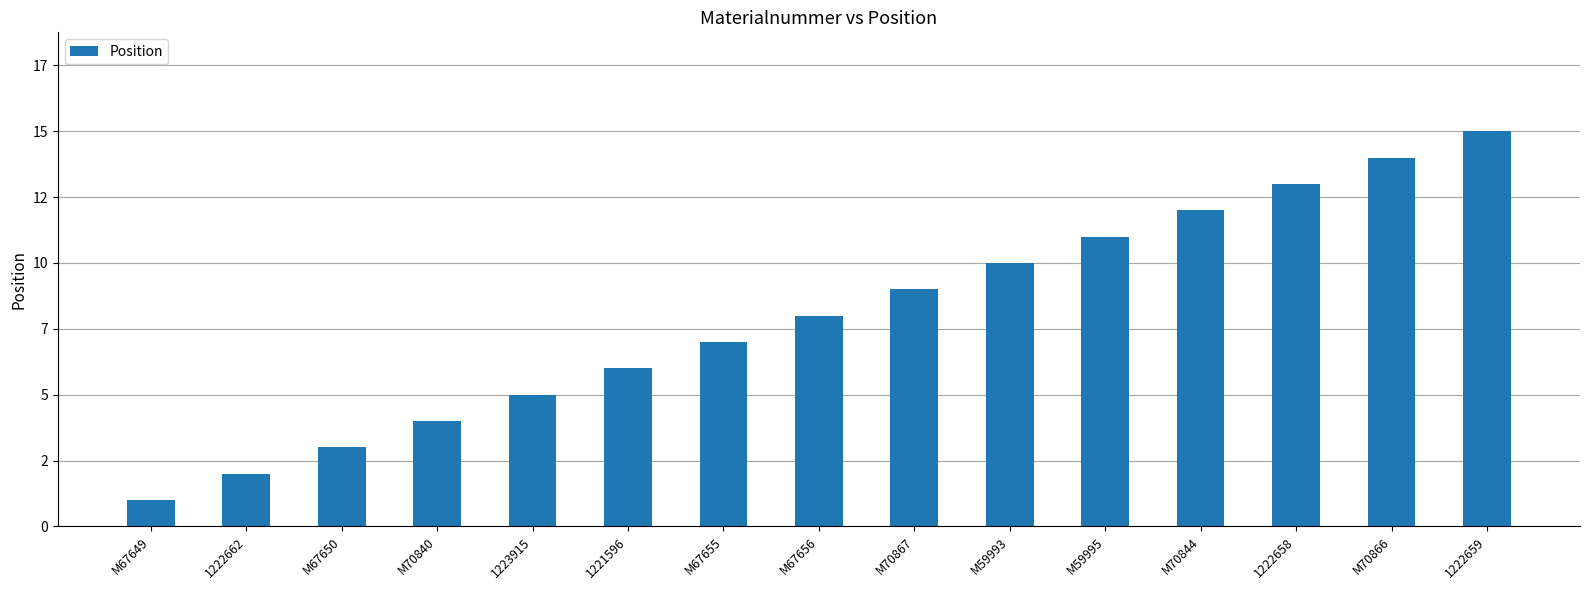

What is the minimum value shown in the chart?

1